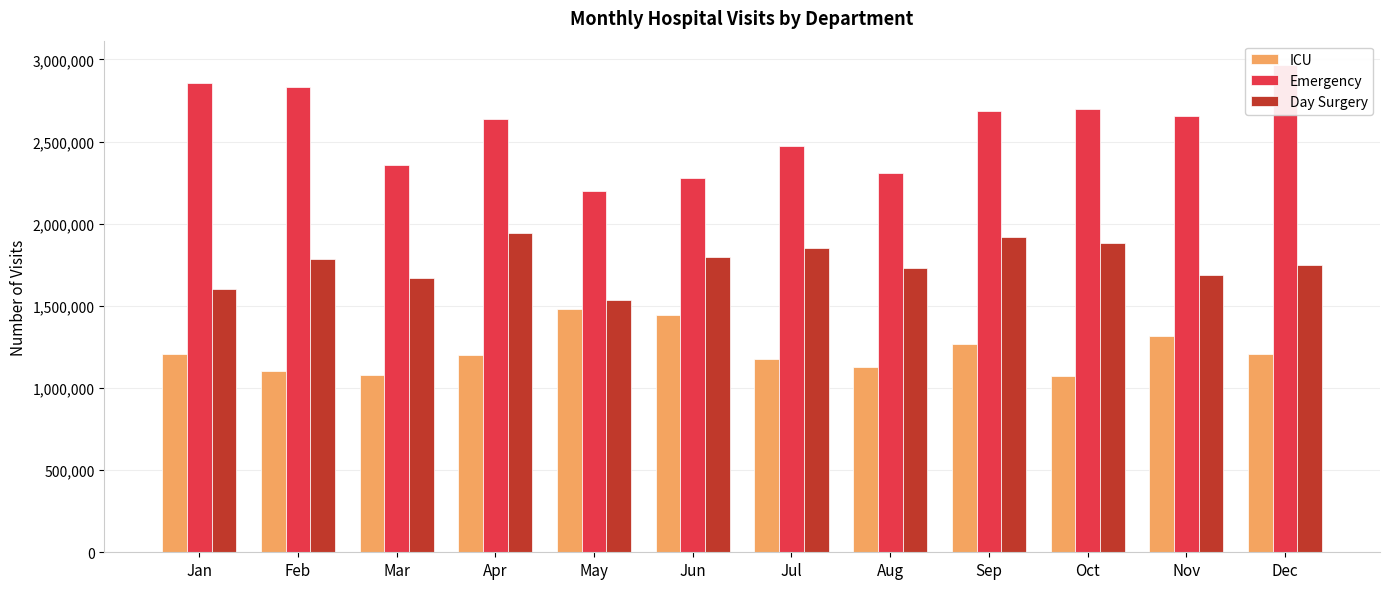

Reading right to left, extract all data points from this chart.

ICU: Dec=1204000	Nov=1317000	Oct=1072000	Sep=1265000	Aug=1126000	Jul=1174000	Jun=1446000	May=1481000	Apr=1200000	Mar=1081000	Feb=1105000	Jan=1210000
Emergency: Dec=2966000	Nov=2657000	Oct=2701000	Sep=2686000	Aug=2310000	Jul=2471000	Jun=2281000	May=2202000	Apr=2638000	Mar=2356000	Feb=2833000	Jan=2855000
Day Surgery: Dec=1750000	Nov=1690000	Oct=1883000	Sep=1922000	Aug=1728000	Jul=1851000	Jun=1795000	May=1533000	Apr=1943000	Mar=1672000	Feb=1786000	Jan=1604000